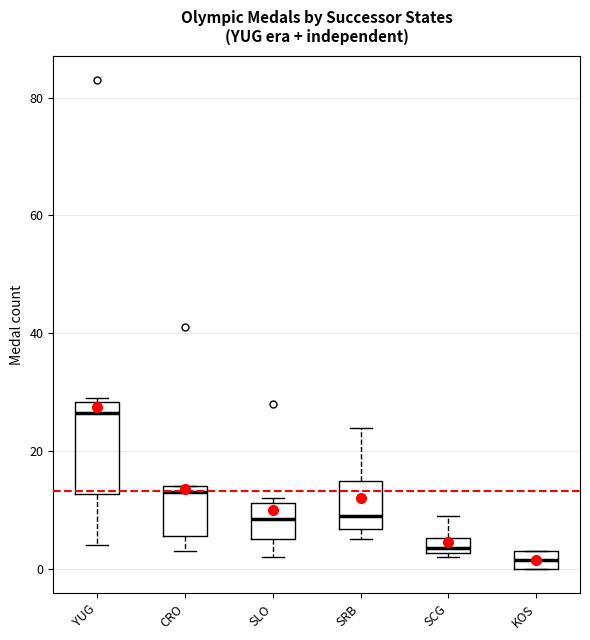

Which box's median line is the lowest?

KOS